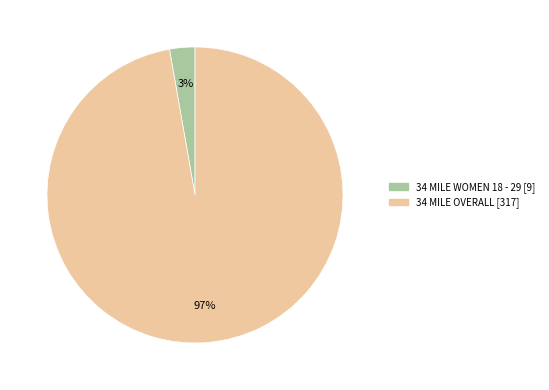

What is the largest slice in the pie chart?

34 MILE OVERALL